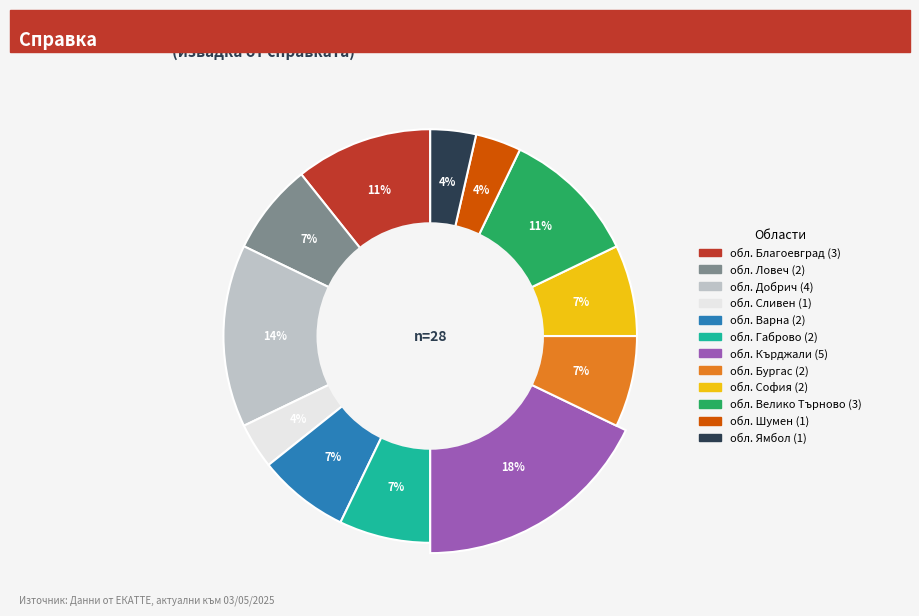

Does any single category account for the majority?

No